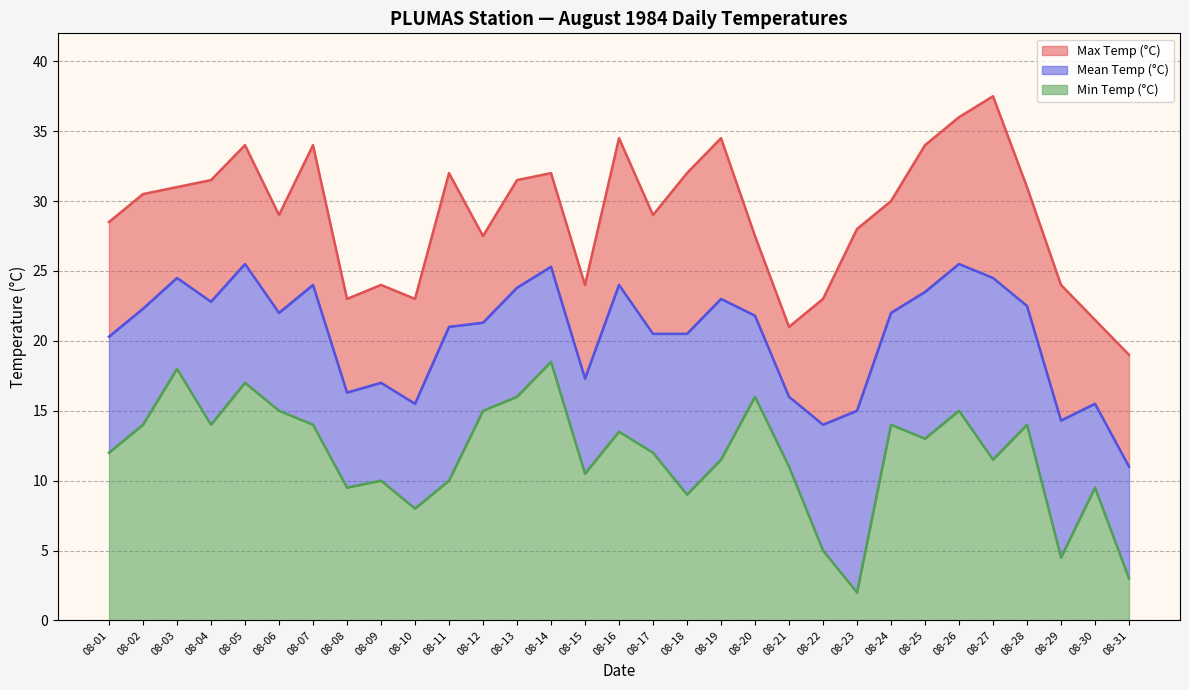

Reading left to right, list all the values displayed in this chart.

Max Temp (°C): 08-01=28.5	08-02=30.5	08-03=31.0	08-04=31.5	08-05=34.0	08-06=29.0	08-07=34.0	08-08=23.0	08-09=24.0	08-10=23.0	08-11=32.0	08-12=27.5	08-13=31.5	08-14=32.0	08-15=24.0	08-16=34.5	08-17=29.0	08-18=32.0	08-19=34.5	08-20=27.5	08-21=21.0	08-22=23.0	08-23=28.0	08-24=30.0	08-25=34.0	08-26=36.0	08-27=37.5	08-28=31.0	08-29=24.0	08-30=21.5	08-31=19.0
Mean Temp (°C): 08-01=20.3	08-02=22.3	08-03=24.5	08-04=22.8	08-05=25.5	08-06=22.0	08-07=24.0	08-08=16.3	08-09=17.0	08-10=15.5	08-11=21.0	08-12=21.3	08-13=23.8	08-14=25.3	08-15=17.3	08-16=24.0	08-17=20.5	08-18=20.5	08-19=23.0	08-20=21.8	08-21=16.0	08-22=14.0	08-23=15.0	08-24=22.0	08-25=23.5	08-26=25.5	08-27=24.5	08-28=22.5	08-29=14.3	08-30=15.5	08-31=11.0
Min Temp (°C): 08-01=12.0	08-02=14.0	08-03=18.0	08-04=14.0	08-05=17.0	08-06=15.0	08-07=14.0	08-08=9.5	08-09=10.0	08-10=8.0	08-11=10.0	08-12=15.0	08-13=16.0	08-14=18.5	08-15=10.5	08-16=13.5	08-17=12.0	08-18=9.0	08-19=11.5	08-20=16.0	08-21=11.0	08-22=5.0	08-23=2.0	08-24=14.0	08-25=13.0	08-26=15.0	08-27=11.5	08-28=14.0	08-29=4.5	08-30=9.5	08-31=3.0